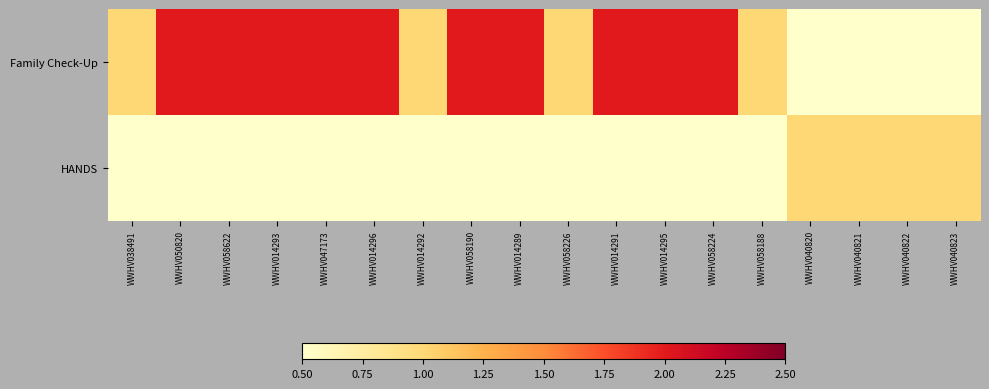

Reading right to left, what are all the values shown in this chart?

Family Check-Up: WWHV040823=0	WWHV040822=0	WWHV040821=0	WWHV040820=0	WWHV058188=1	WWHV058224=2	WWHV014295=2	WWHV014291=2	WWHV058226=1	WWHV014289=2	WWHV058190=2	WWHV014292=1	WWHV014296=2	WWHV047173=2	WWHV014293=2	WWHV058622=2	WWHV050820=2	WWHV038491=1
HANDS: WWHV040823=1	WWHV040822=1	WWHV040821=1	WWHV040820=1	WWHV058188=0	WWHV058224=0	WWHV014295=0	WWHV014291=0	WWHV058226=0	WWHV014289=0	WWHV058190=0	WWHV014292=0	WWHV014296=0	WWHV047173=0	WWHV014293=0	WWHV058622=0	WWHV050820=0	WWHV038491=0